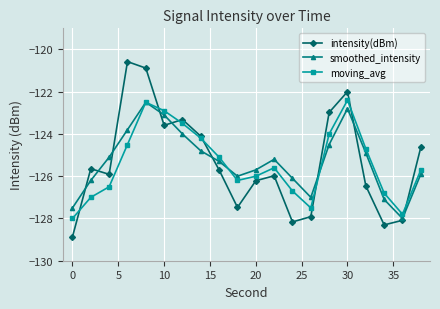

How many interior local valleys does the moving_avg series have?

3